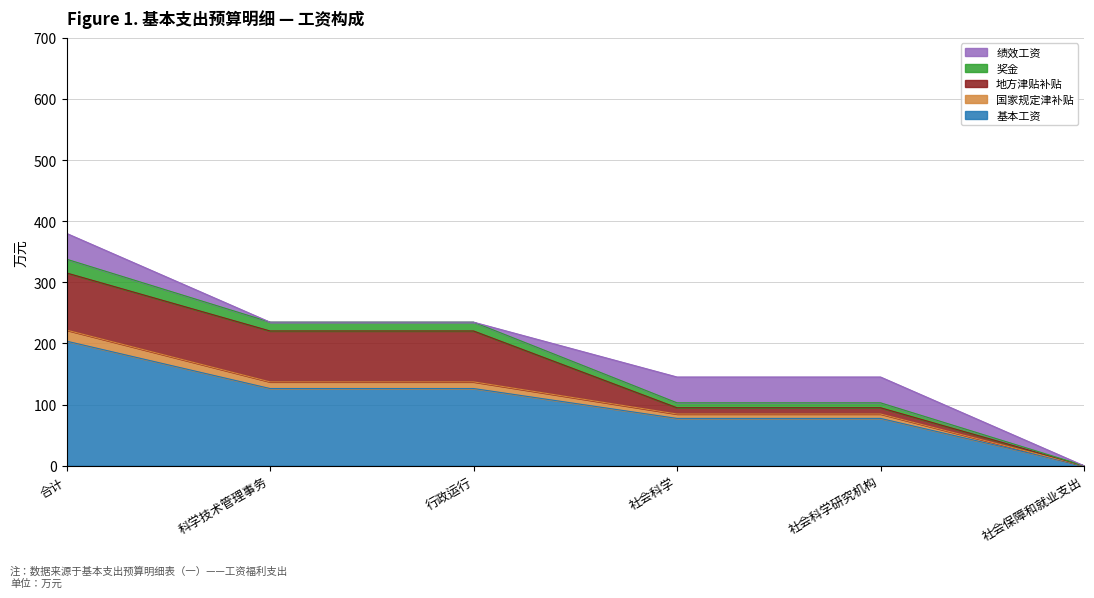

At which category is the sum across all series the highest?

合计